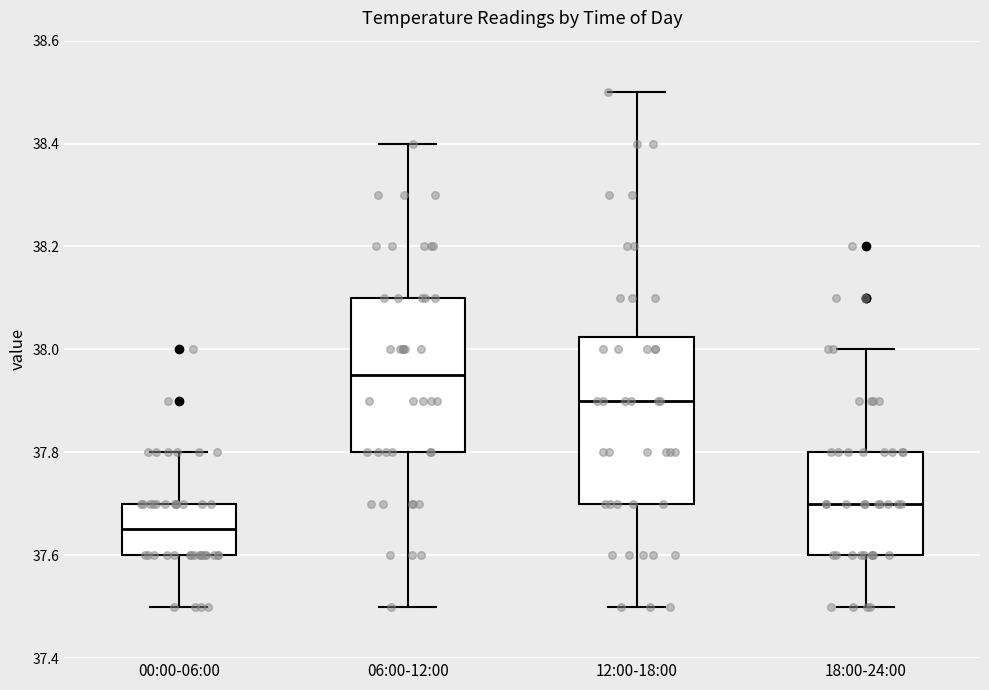

Where does the median line of the box for 18:00-24:00 sit on the y-axis? The values are not printed on the chart, so give them approximately, as read against the axis.

37.70